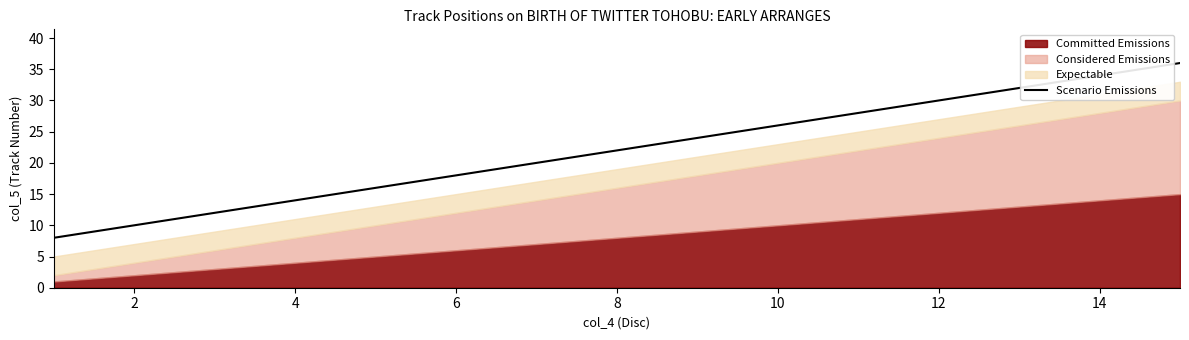

What is the highest value of the Scenario Emissions series?

36